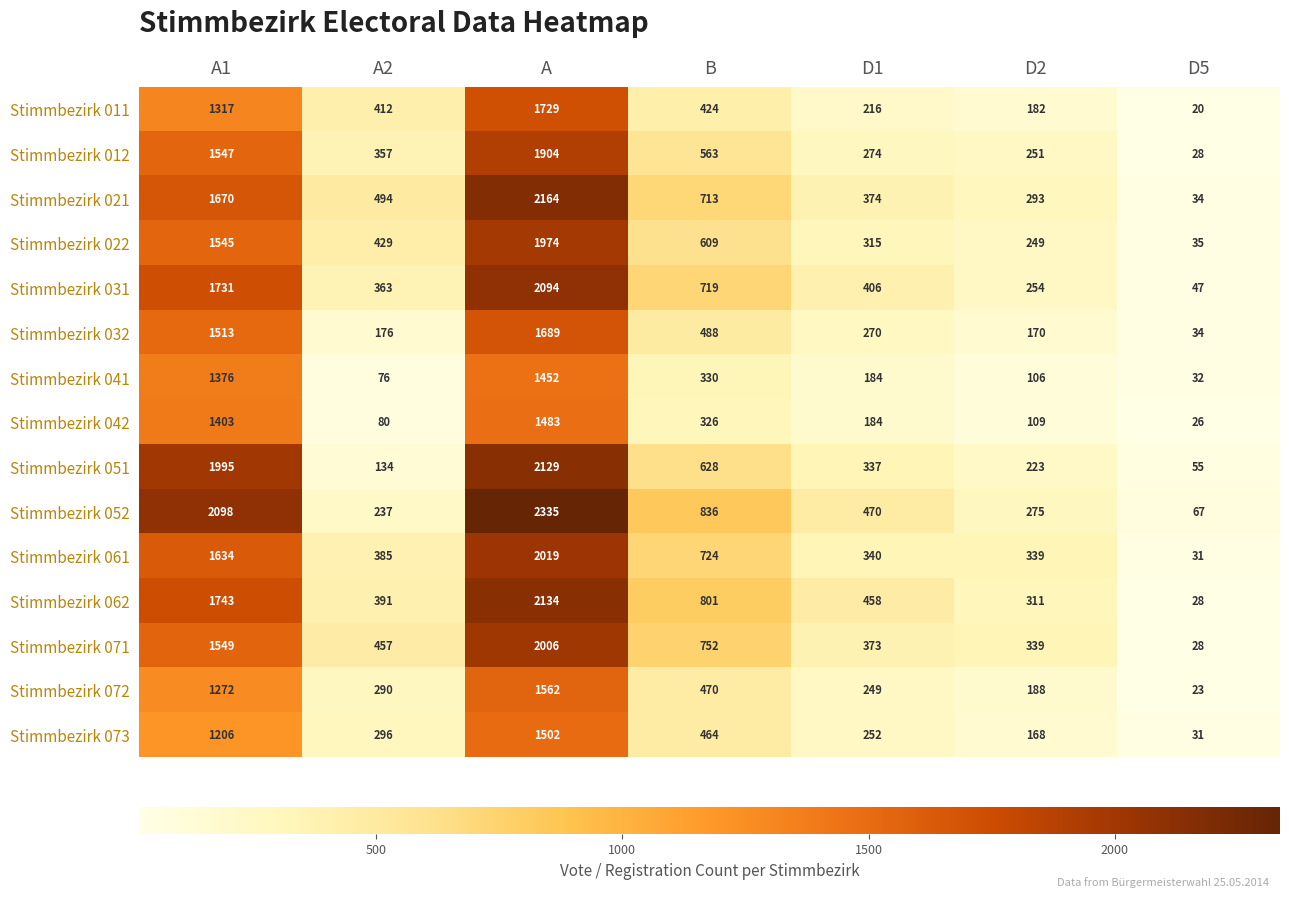

What is the maximum value for Stimmbezirk 051?

2129